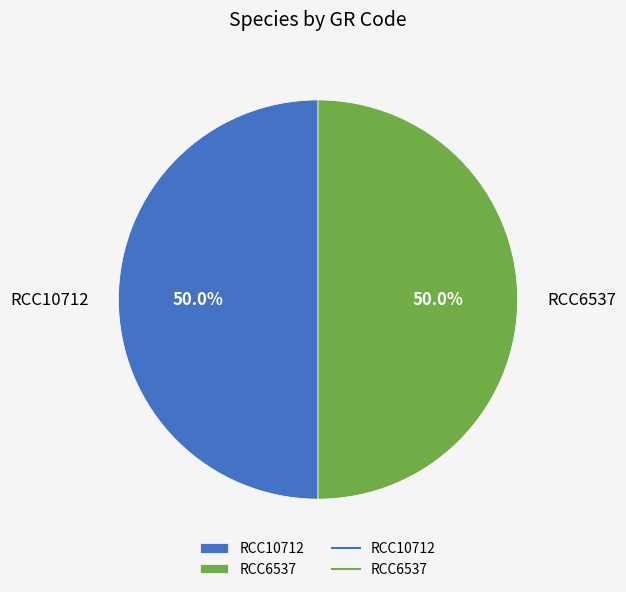

What is the ratio of the value at RCC10712 to the value at RCC6537?

1.0